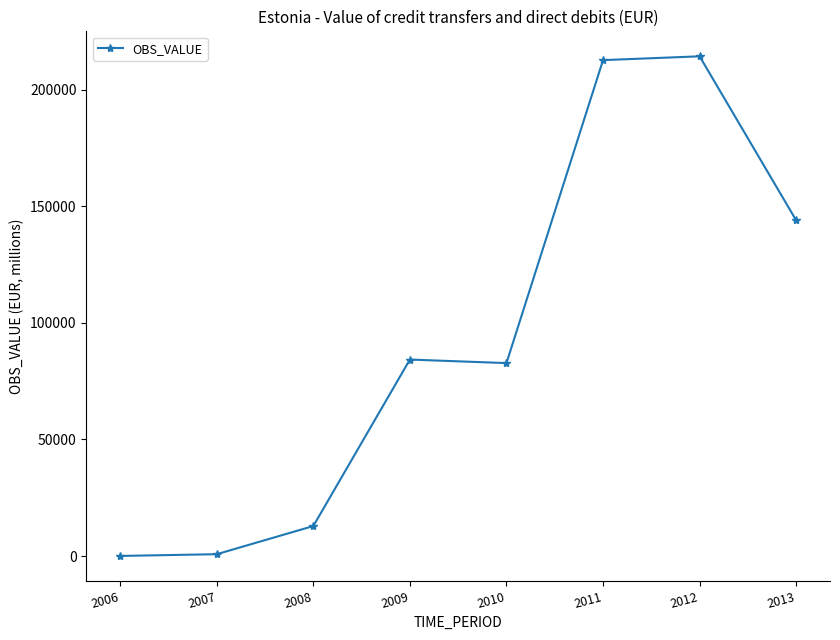

Approximately how many times larger is the value at 2011 compared to 2012?

1.0